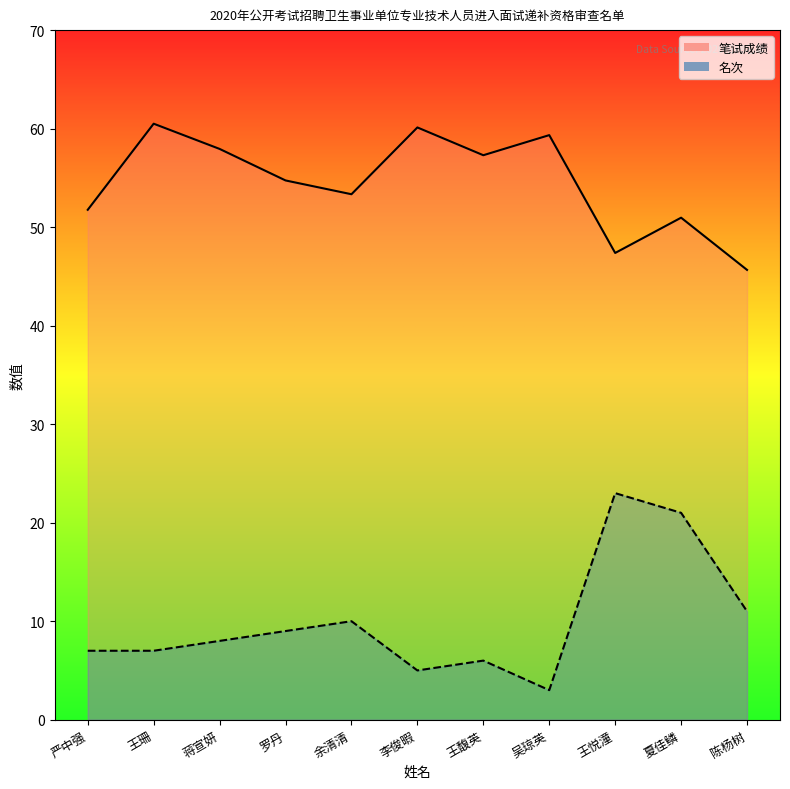

How many series are shown in this chart?

2